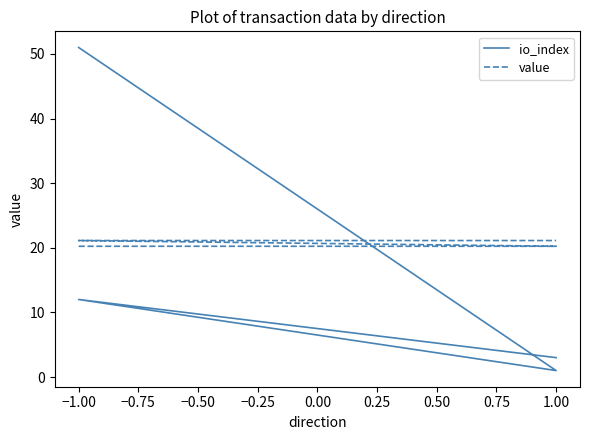

The value of value at −1.00 is 30.6. True or false?

False